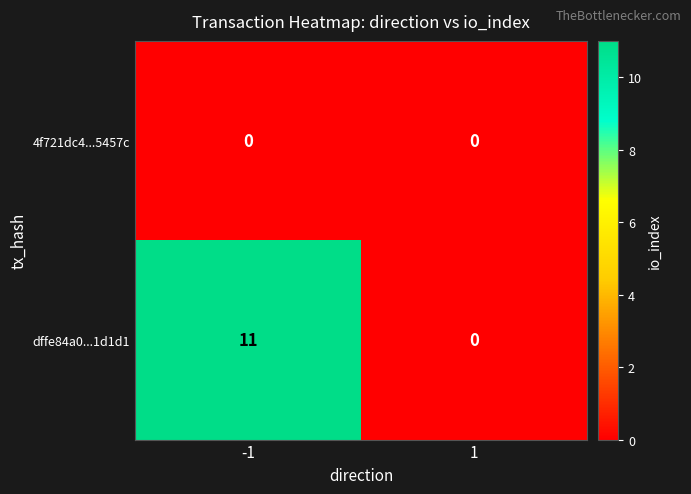

The value of dffe84a0...1d1d1 at -1 is 11. True or false?

True